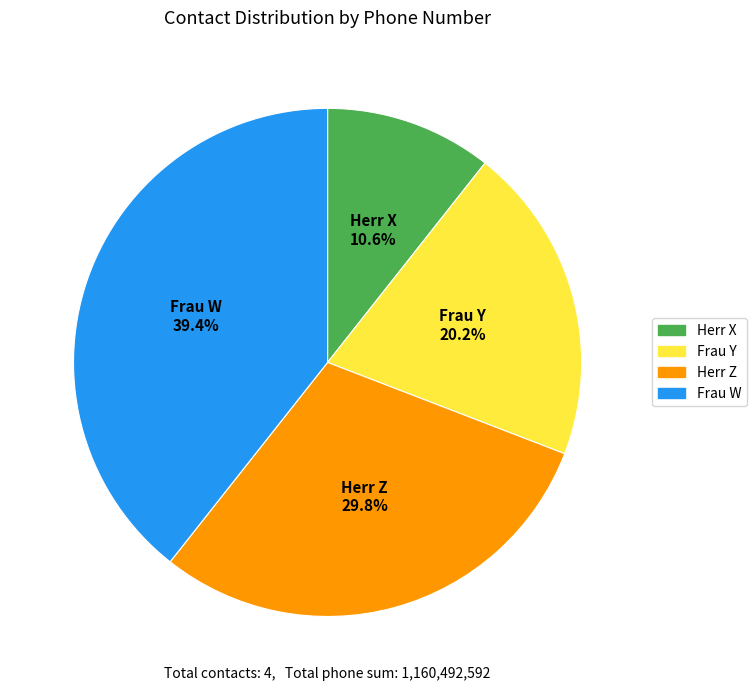

Do Herr X and Frau Y together represent more than half of the pie?

No